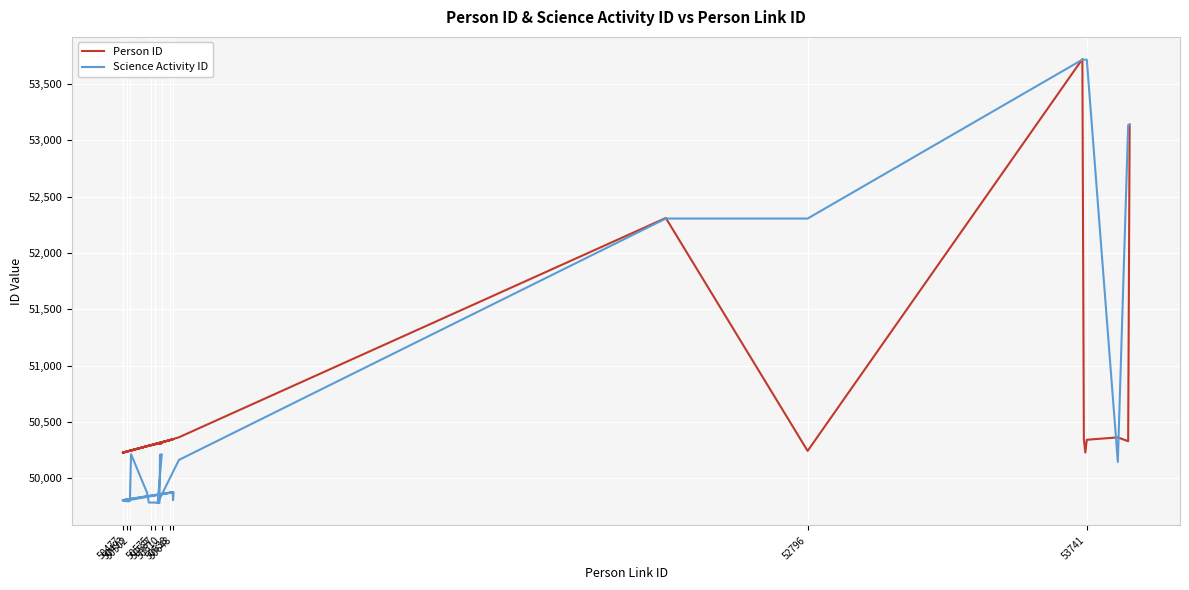

What is the sum of all Person ID values?

2020247